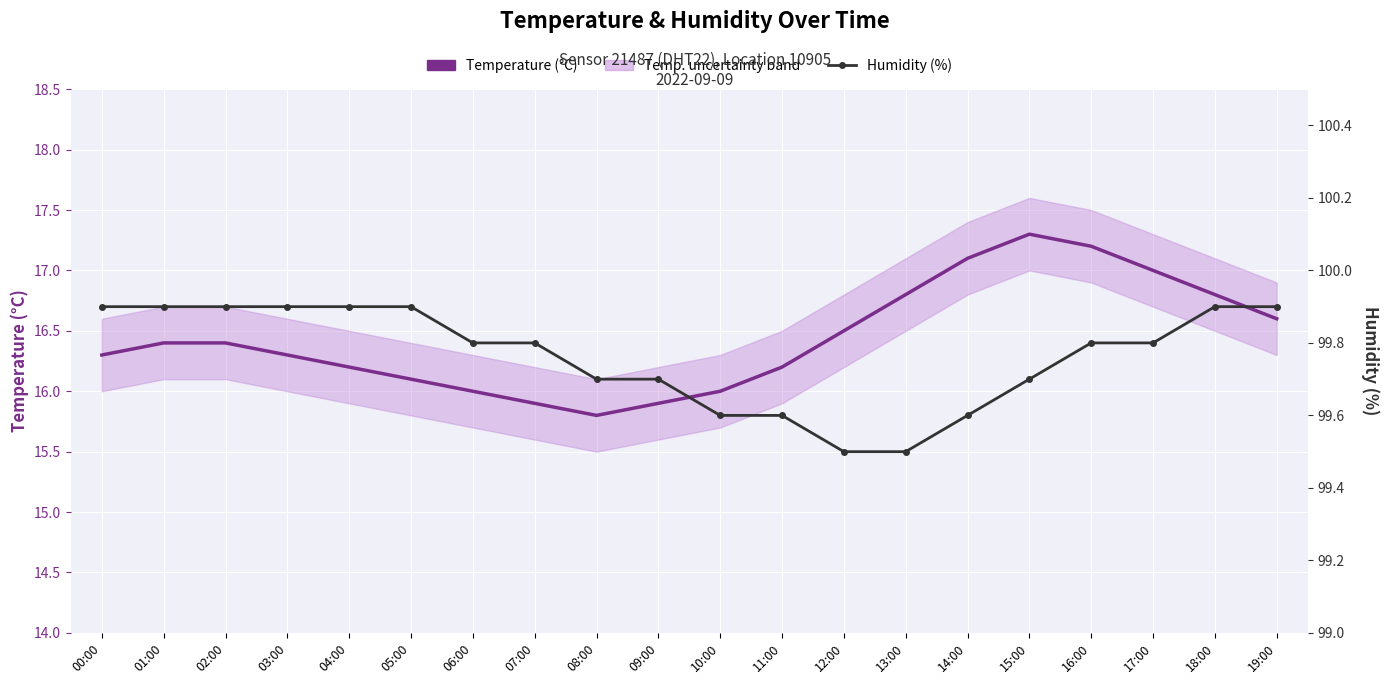

Is the value of Temperature (°C) at 03:00 greater than the value of Humidity (%) at 18:00?

No